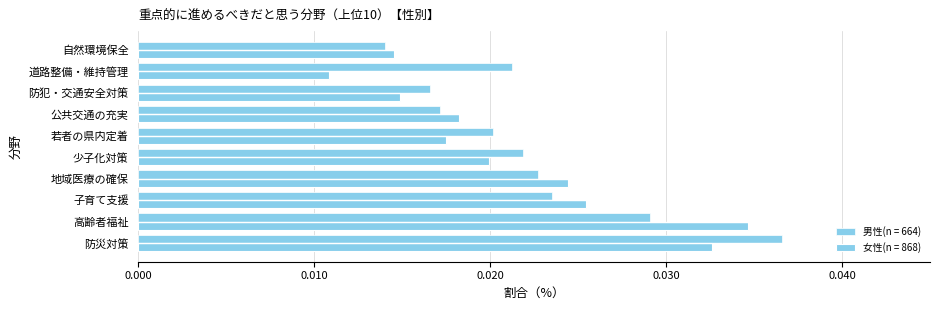

How many distinct data groups are displayed?

2